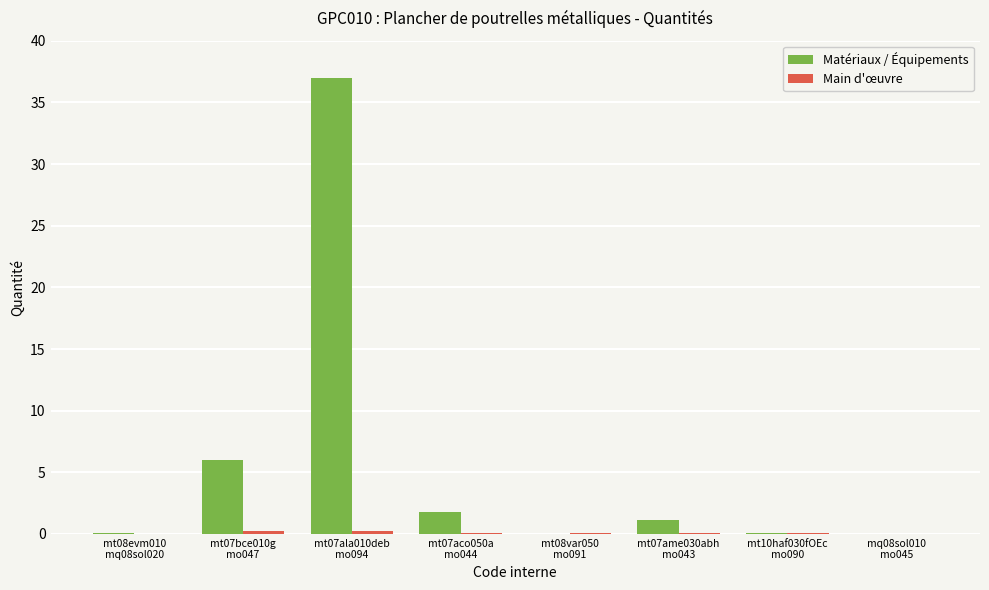

What is the greatest value displayed?

37.0